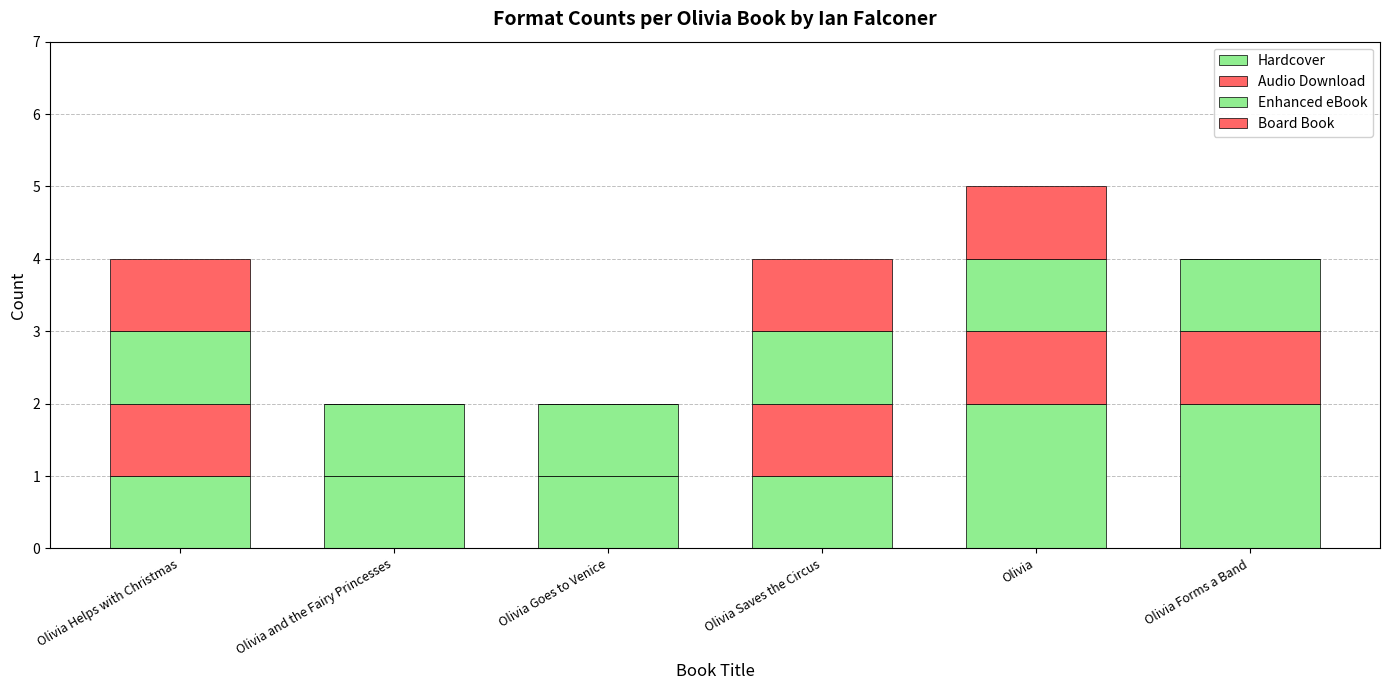

What is the label of the 5th bar from the left?

Olivia